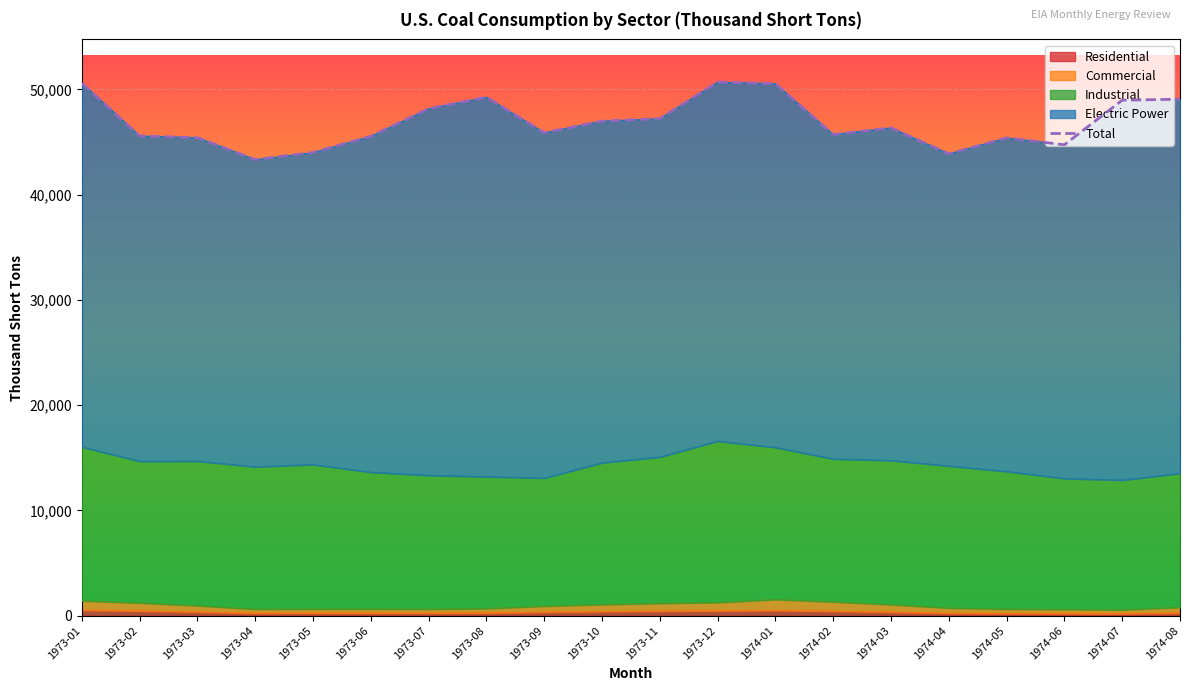

List the labels in order of value, largest first.

1973-12, 1973-01, 1974-01, 1973-08, 1974-08, 1974-07, 1973-07, 1973-11, 1973-10, 1974-03, 1973-09, 1974-02, 1973-02, 1973-06, 1973-03, 1974-05, 1974-06, 1973-05, 1974-04, 1973-04